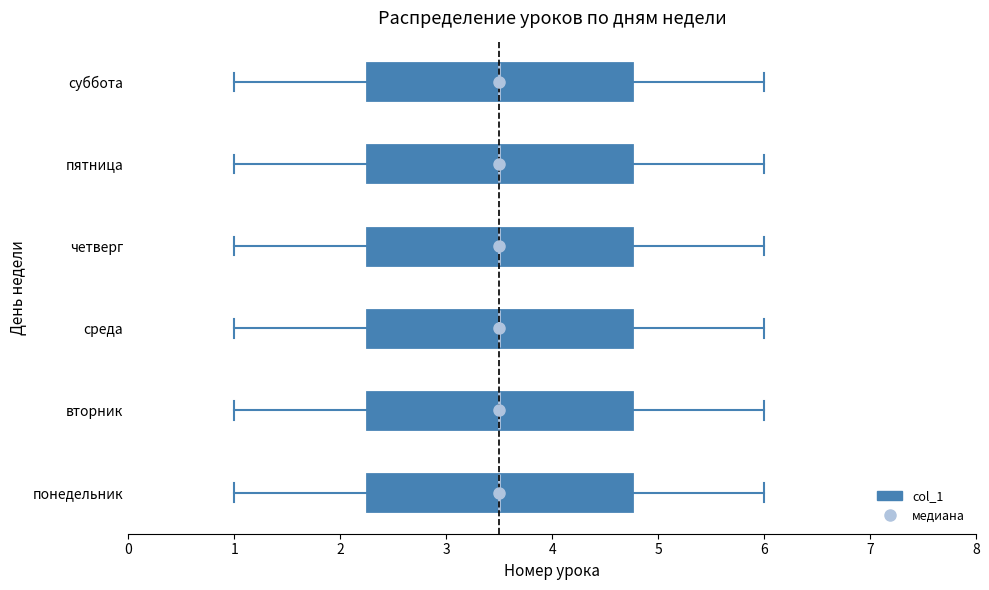

Reading bottom to top, transcribe this box plot: for each box, give where its median line is, the range the box spans, and where its two whiskers end, as read against the x-axis. The values are not printed on the chart, so give them approximately, as read against the axis.

понедельник: median 3.5, box 2.3 to 4.8, whiskers 1.0 to 6.0
вторник: median 3.5, box 2.3 to 4.8, whiskers 1.0 to 6.0
среда: median 3.5, box 2.3 to 4.8, whiskers 1.0 to 6.0
четверг: median 3.5, box 2.3 to 4.8, whiskers 1.0 to 6.0
пятница: median 3.5, box 2.3 to 4.8, whiskers 1.0 to 6.0
суббота: median 3.5, box 2.3 to 4.8, whiskers 1.0 to 6.0